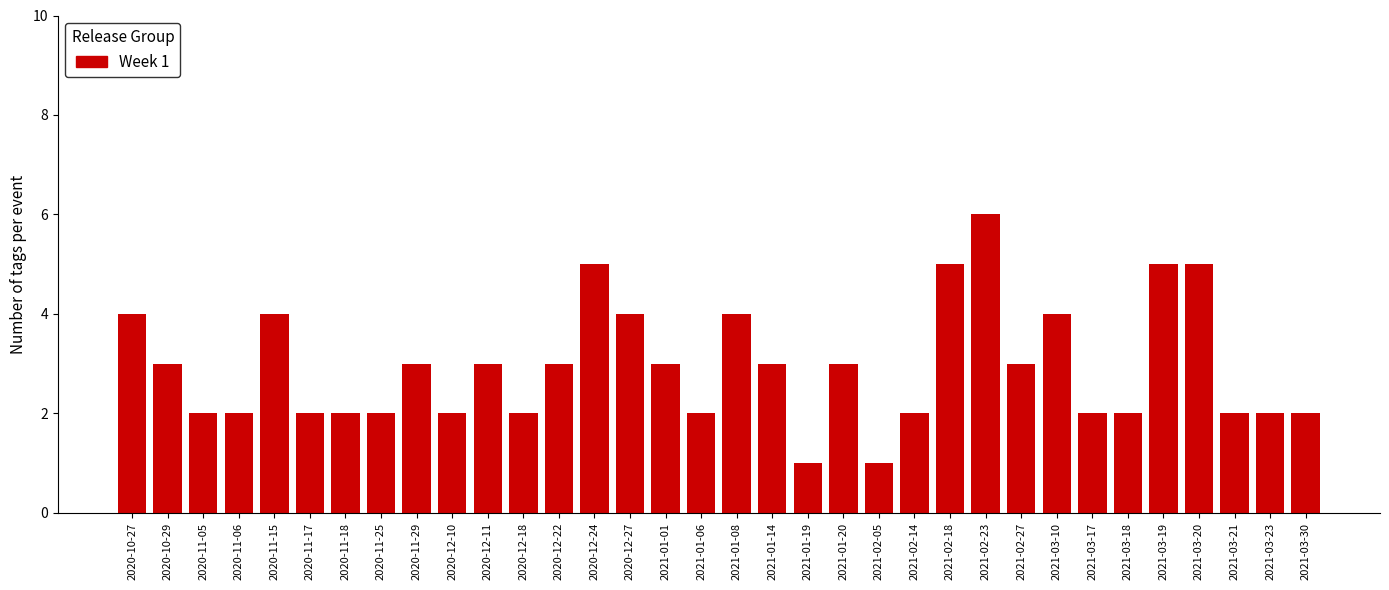

What is the difference between the values at 2020-11-17 and 2021-02-23?

4